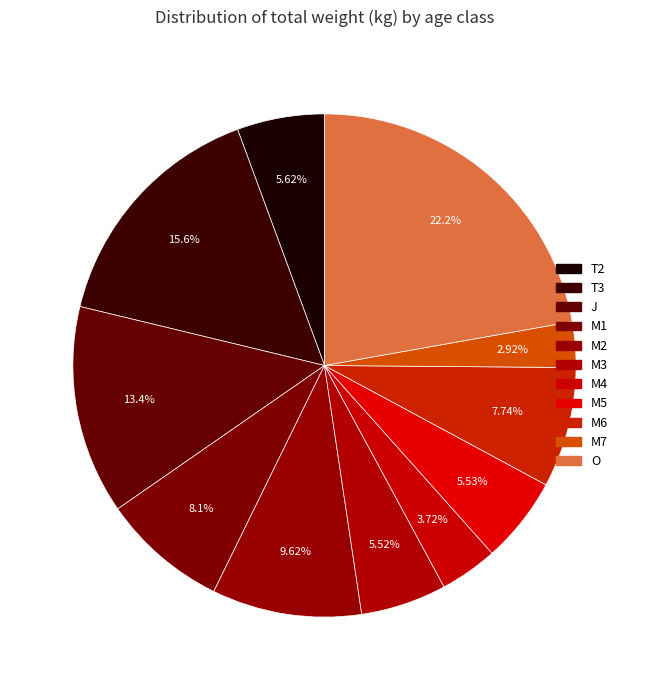

Is it true that J is 26% of the pie?

False